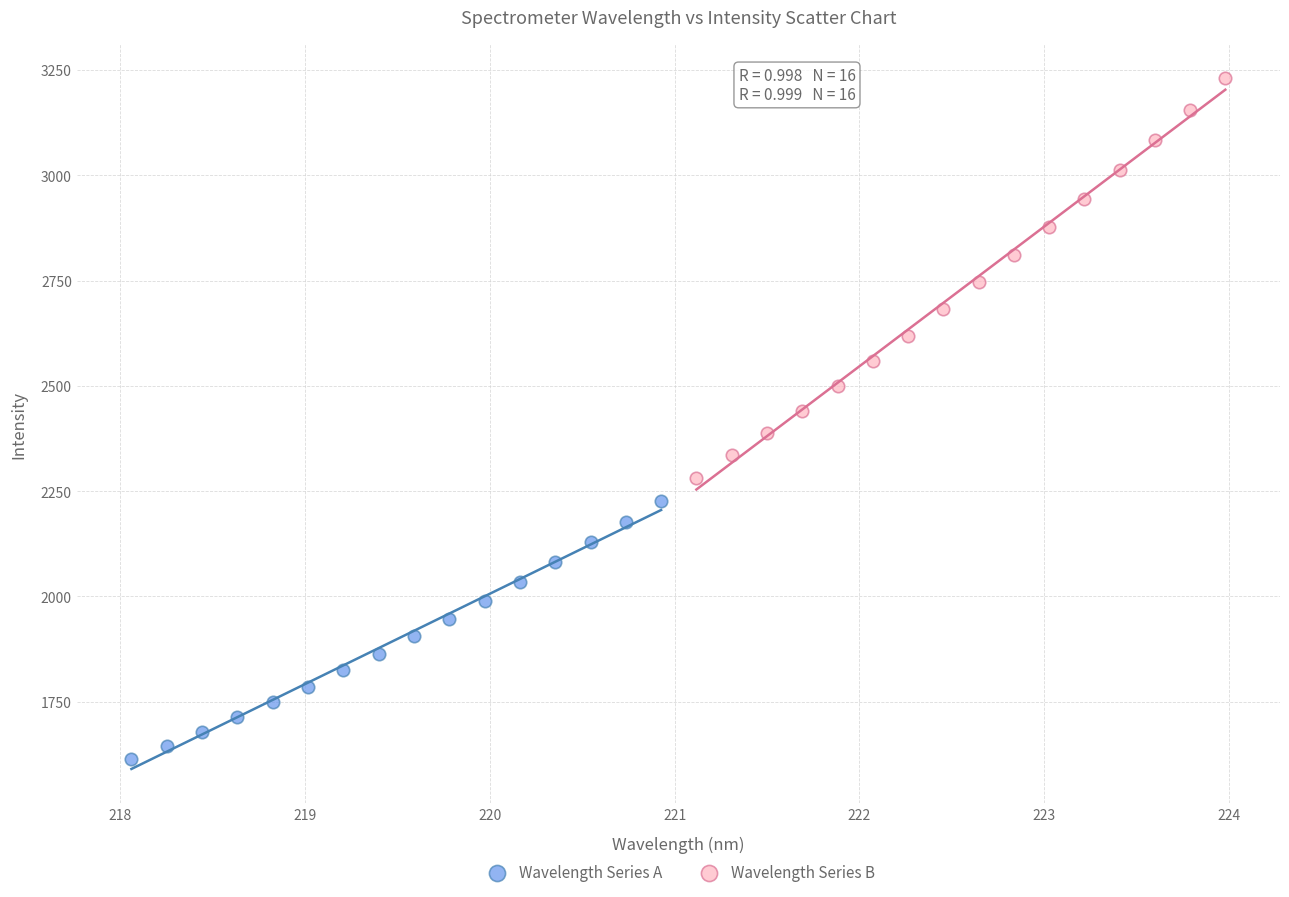

Which series has the widest spread of Y values?

Wavelength Series B